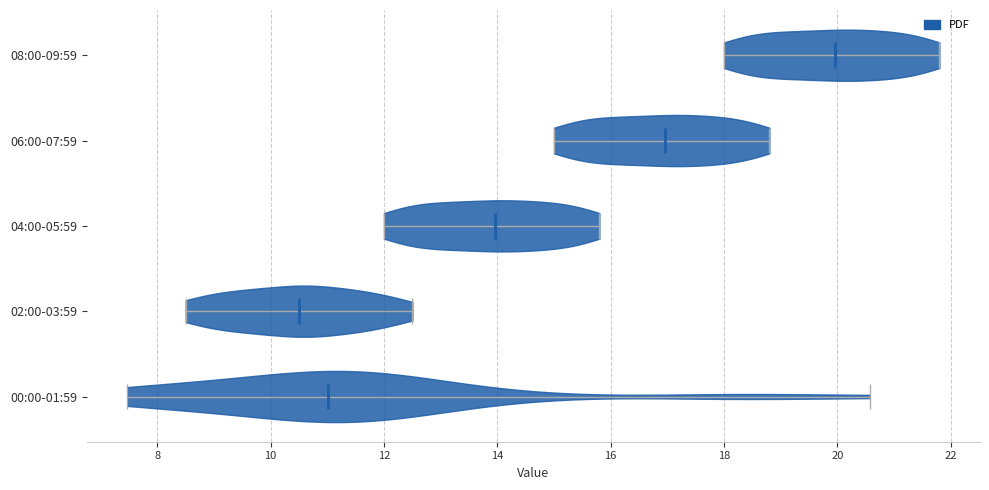

What is the highest point the violin for 04:00-05:59 reaches on the x-axis? The values are not printed on the chart, so give them approximately, as read against the axis.

15.8